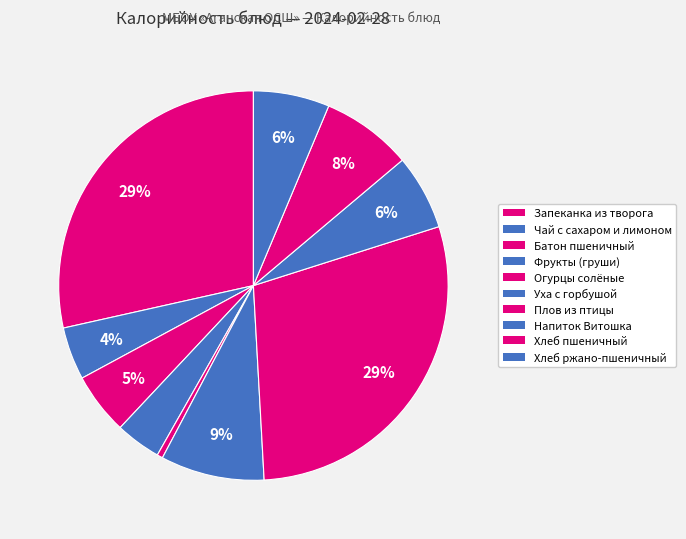

How many slices are in this pie chart?

10